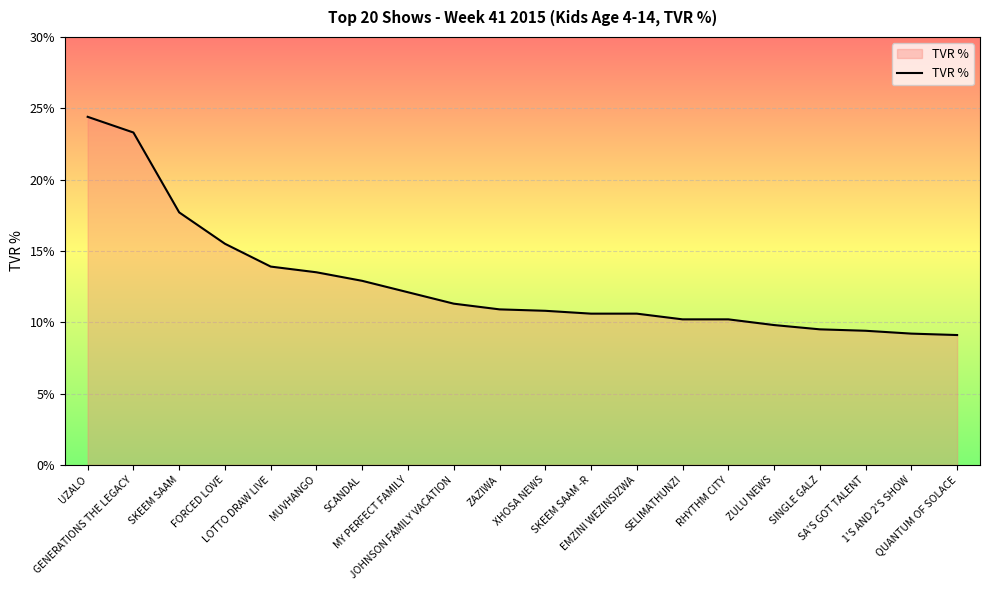

What is the minimum value shown in the chart?

9.1